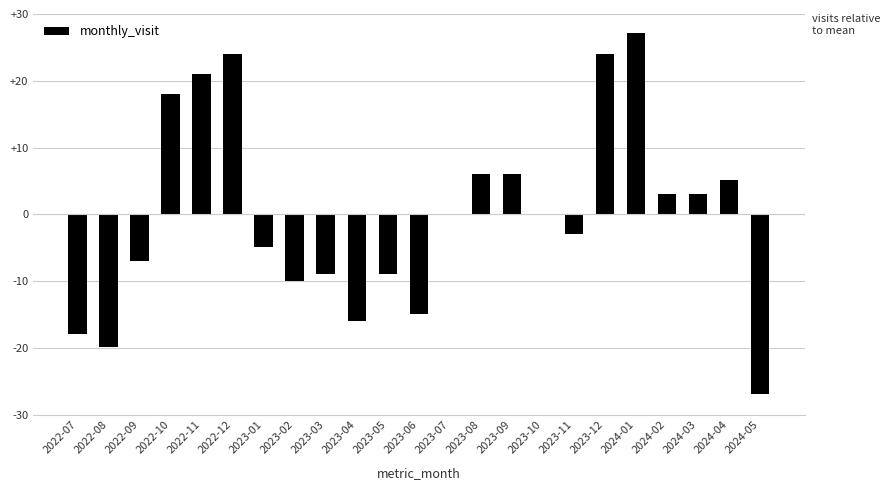

How many data points does each series have?

23